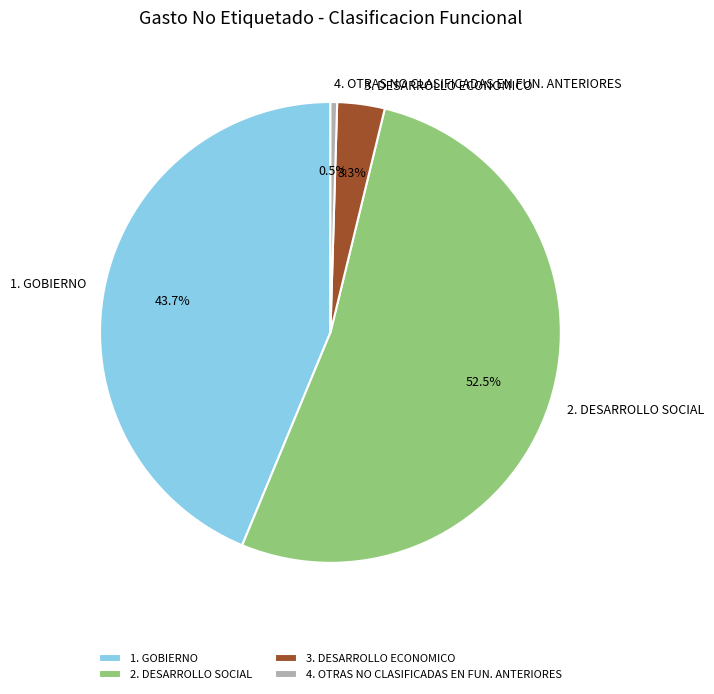

Which slice is the smallest?

4. OTRAS NO CLASIFICADAS EN FUN. ANTERIORES